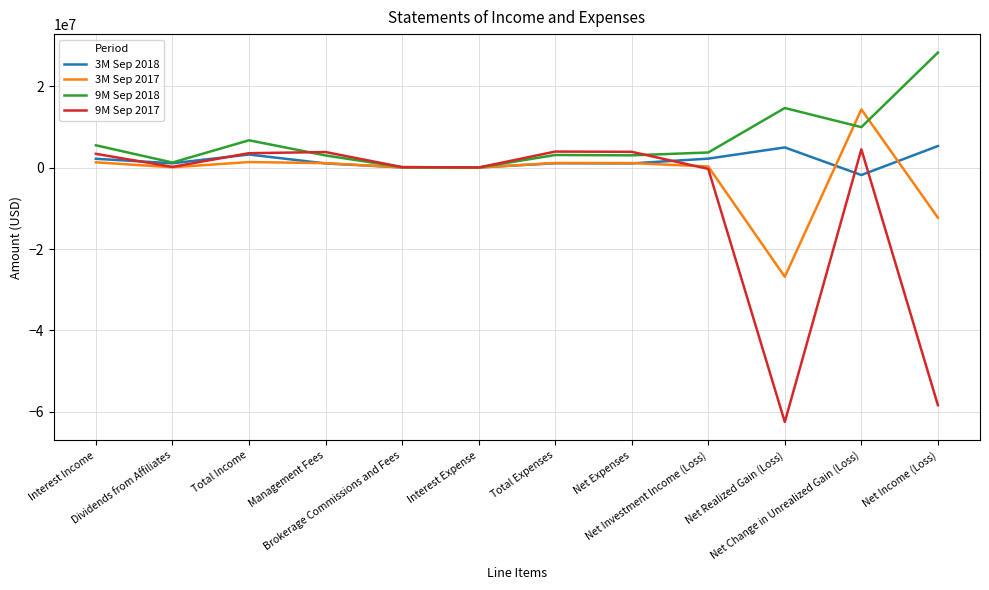

Which series ends up on top after the final intersection of 9M Sep 2018 and 9M Sep 2017?

9M Sep 2018